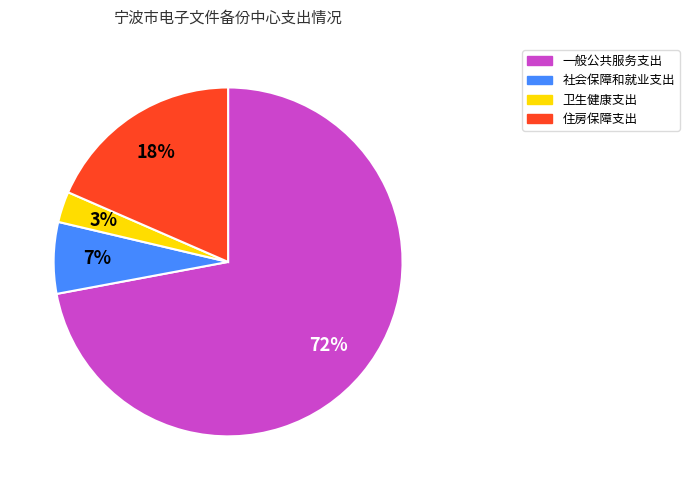

To the nearest percent, what is the difference between the largest and smallest slice percentages?

69%